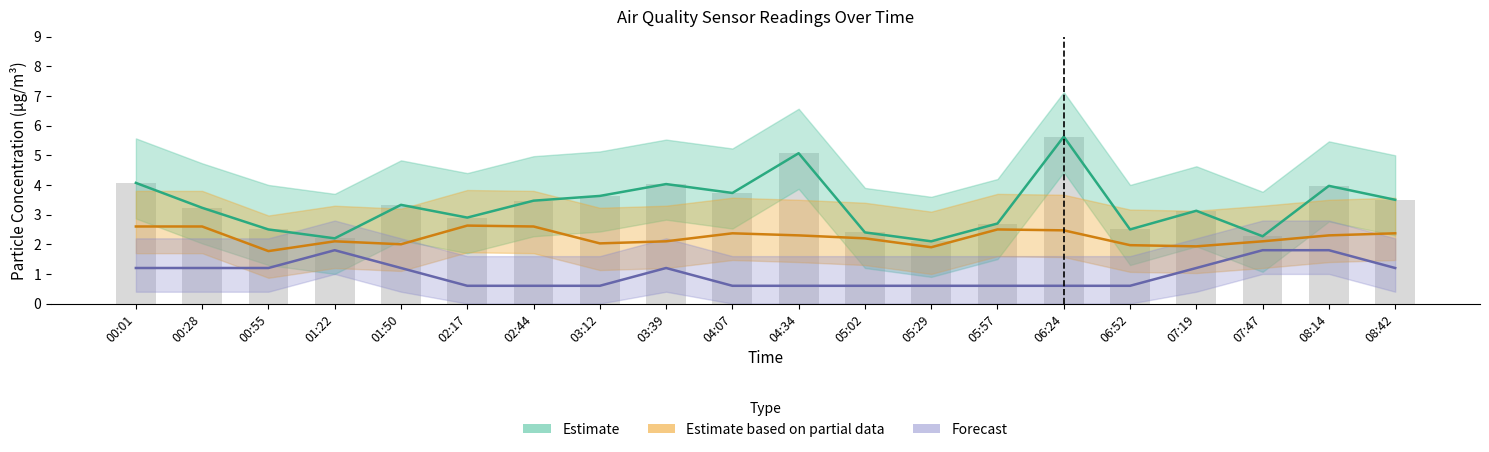

Is it true that the value at 04:34 is 5.1?

True